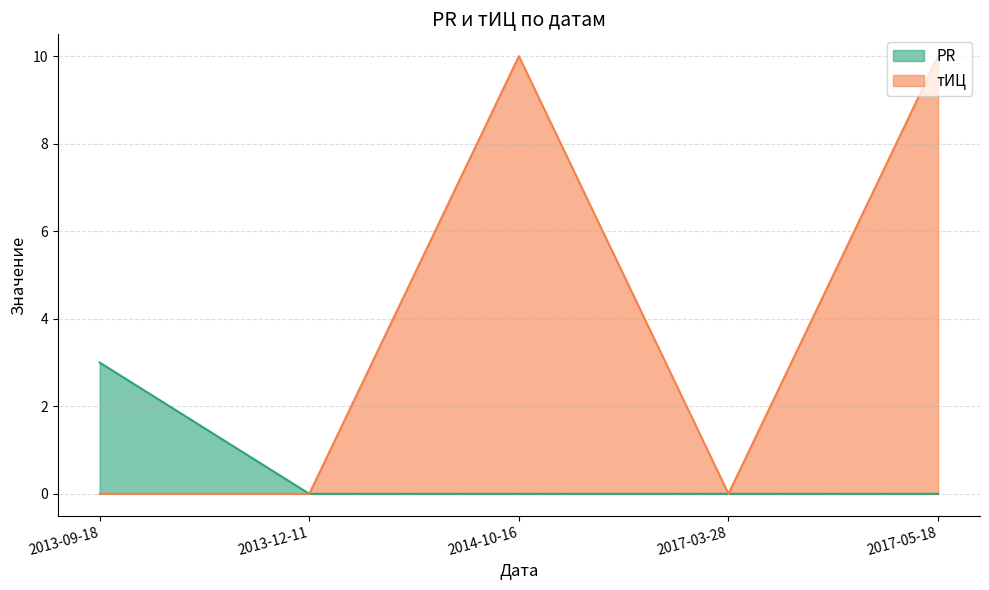

How many values in тИЦ are above zero?

2